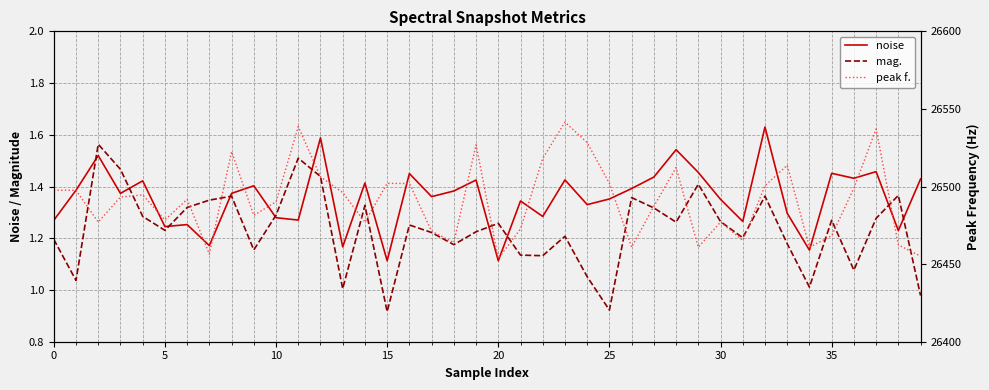

In mag., how many points are higher than both neighbors (excluding endpoints)?

12